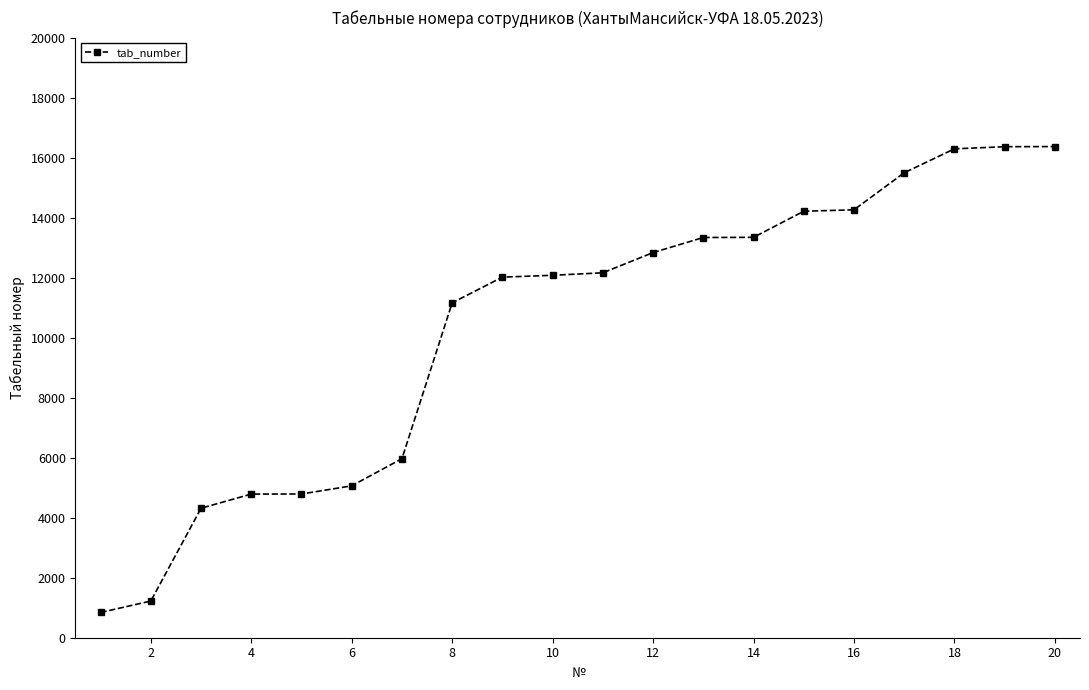

What is the minimum value shown in the chart?

842